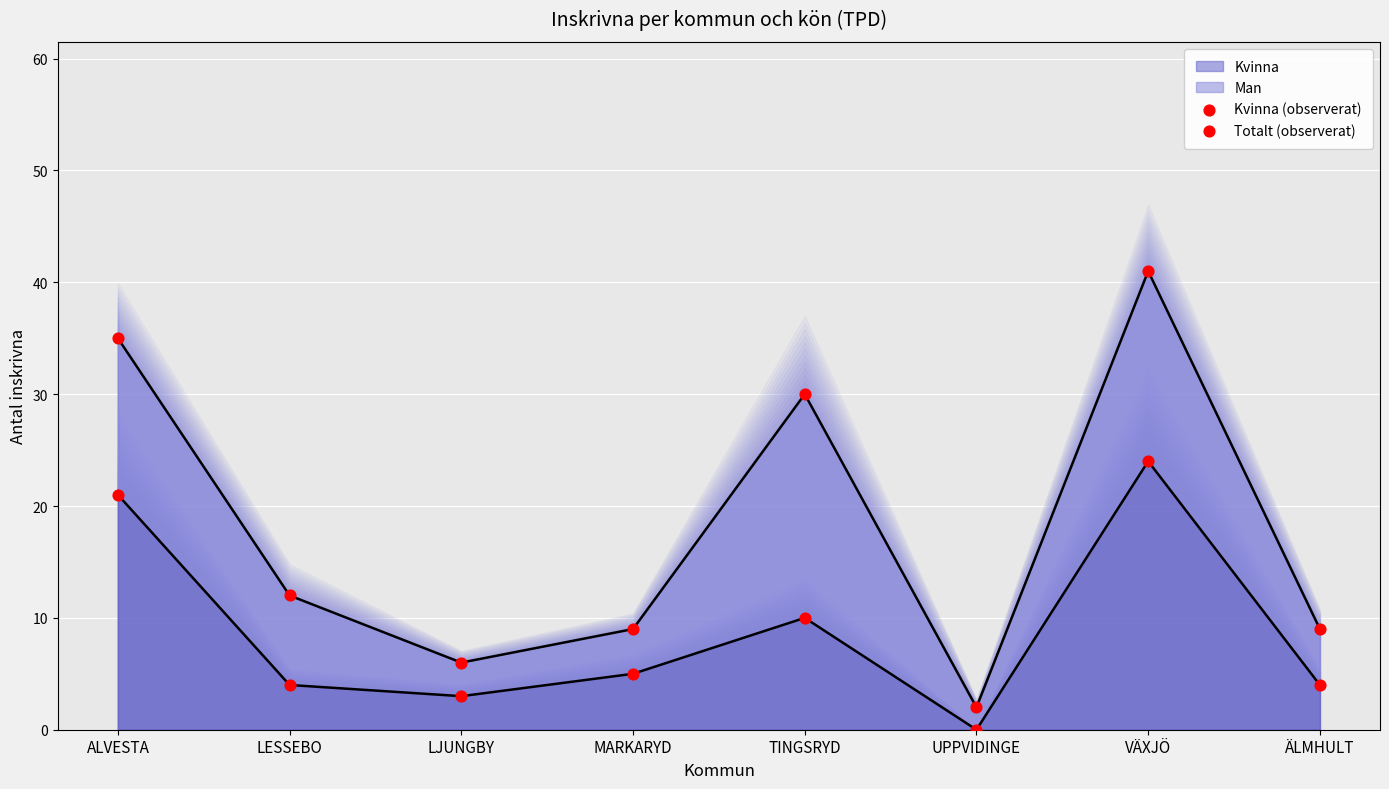

Which series has the largest Y range (max minus min)?

Totalt (observerat)